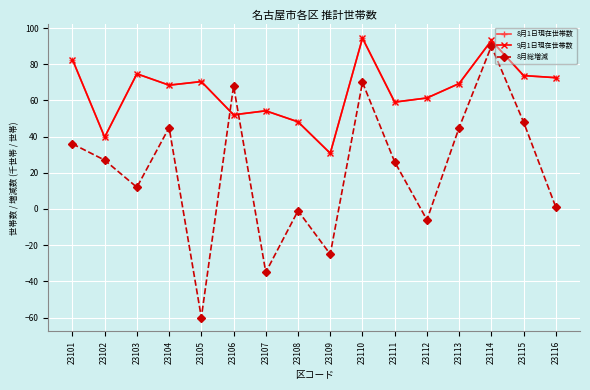

What is the value of the 8月総増減 point at the 7th from the left?

-35.0